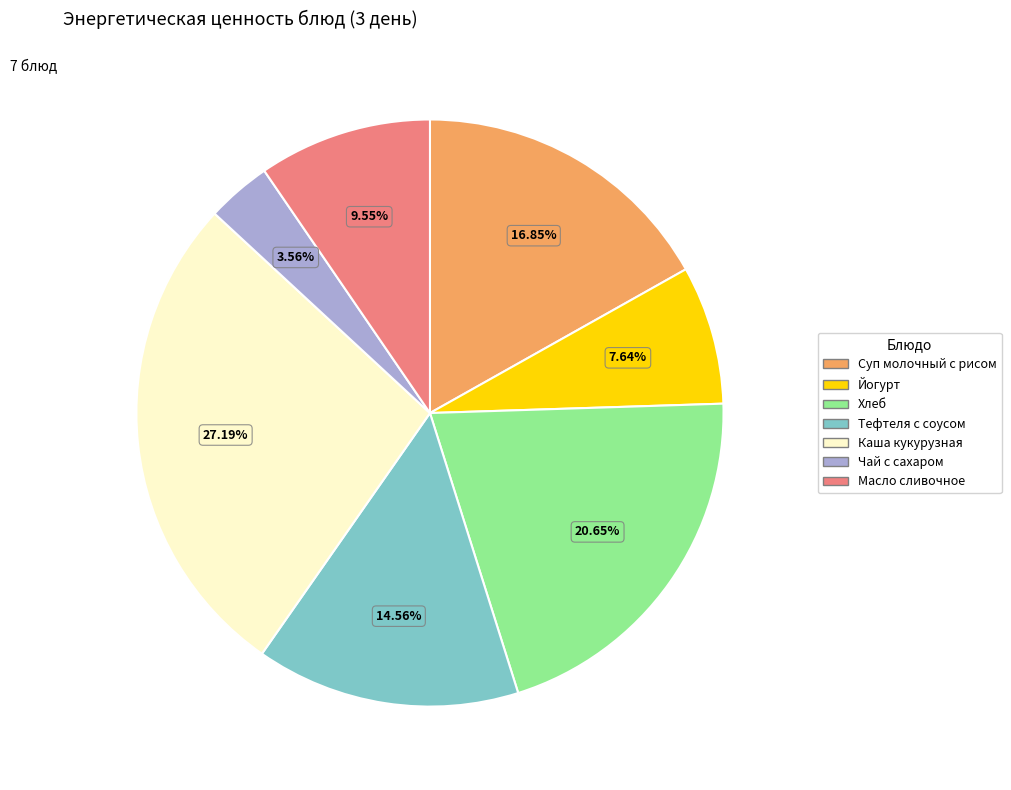

True or false: Йогурт accounts for 8% of the total.

True